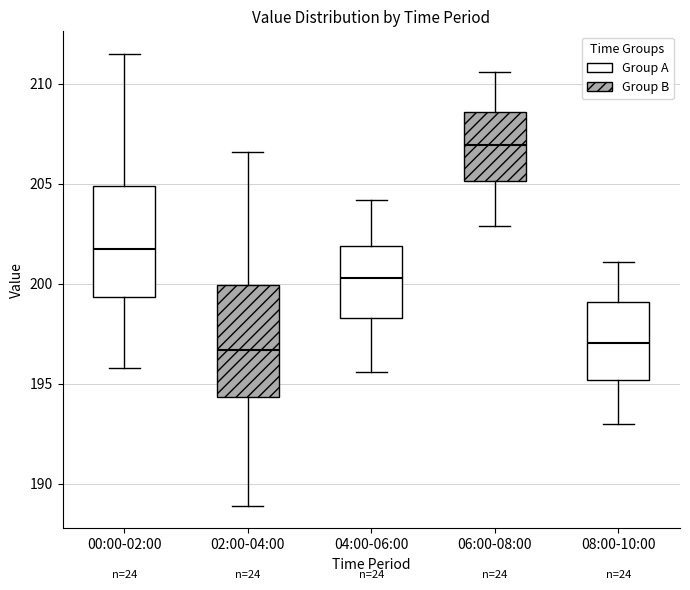

Reading left to right, read every box against the y-axis: the position of its median line, the range the box covers, and the ends of its whiskers. The values are not printed on the chart, so give them approximately, as read against the axis.

00:00-02:00: median 202.0, box 199.5 to 205.0, whiskers 196.0 to 211.5
02:00-04:00: median 196.5, box 194.5 to 200.0, whiskers 189.0 to 206.5
04:00-06:00: median 200.5, box 198.5 to 202.0, whiskers 195.5 to 204.0
06:00-08:00: median 207.0, box 205.0 to 208.5, whiskers 203.0 to 210.5
08:00-10:00: median 197.0, box 195.0 to 199.0, whiskers 193.0 to 201.0